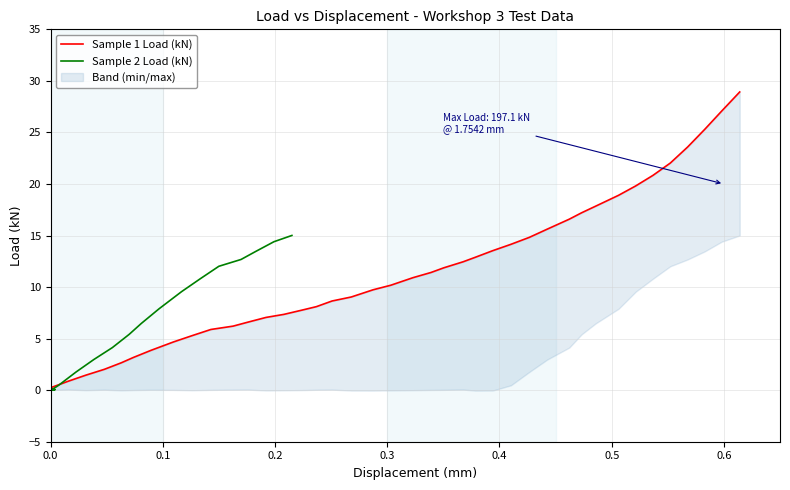

List the series in order of their peak value, highest first.

Sample 1 Load (kN), Sample 2 Load (kN)